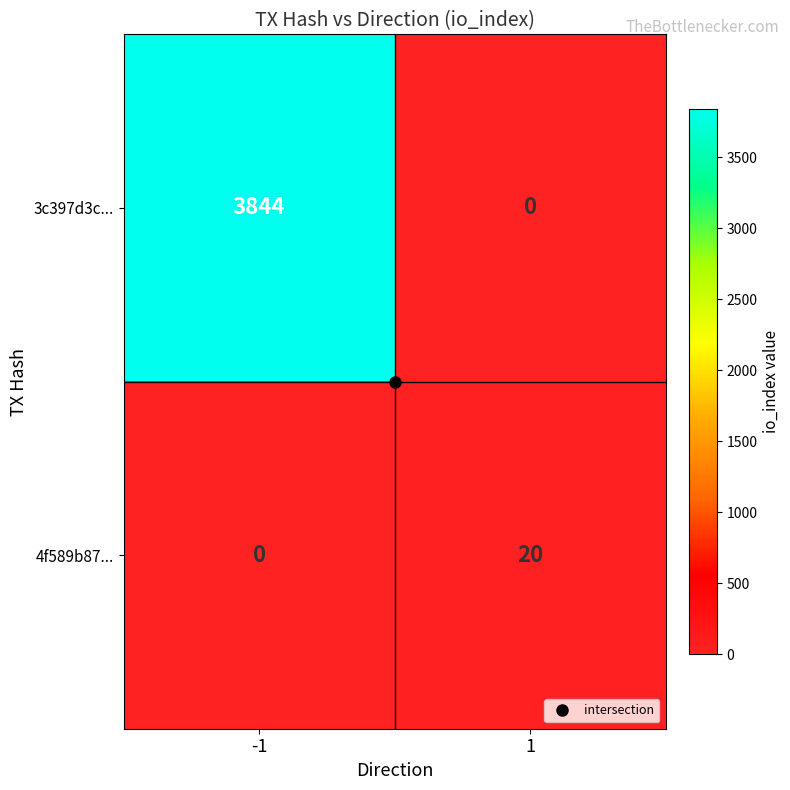

What is the difference between the 3c397d3c... values at 1 and -1?

3844